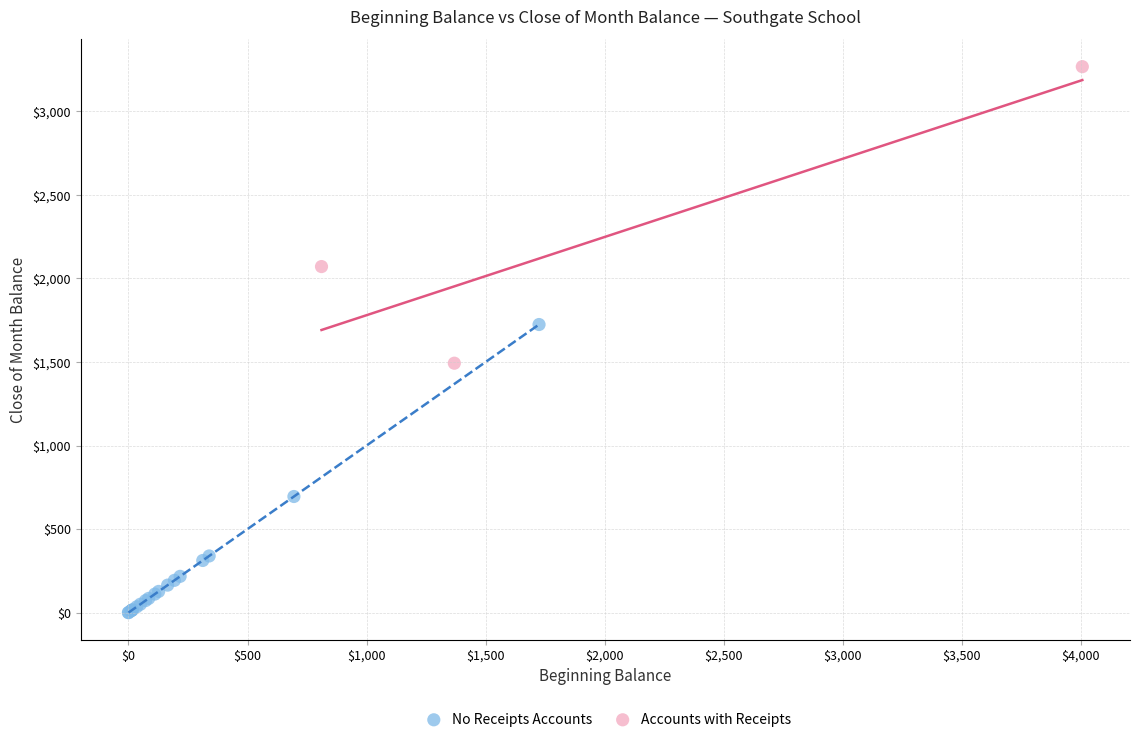

Which series contains the lowest Y value?

No Receipts Accounts